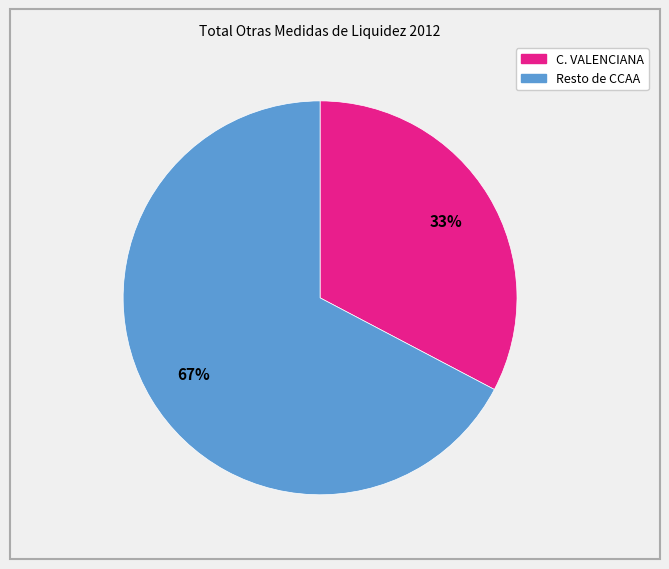

Is there any slice that represents more than half of the pie?

Yes